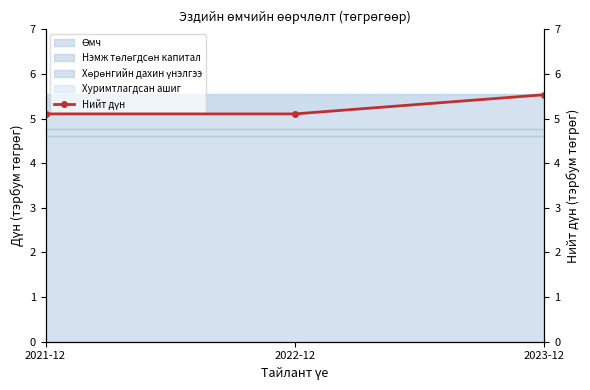

What is the label of the 2nd point from the right?

2022-12